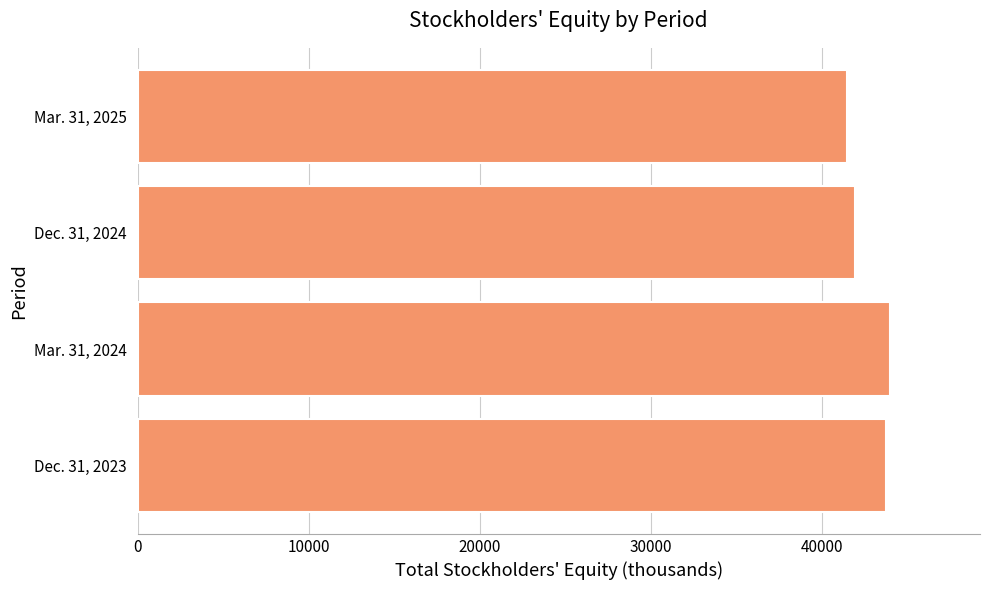

Approximately how many times larger is the value at Mar. 31, 2025 compared to Mar. 31, 2024?

0.9